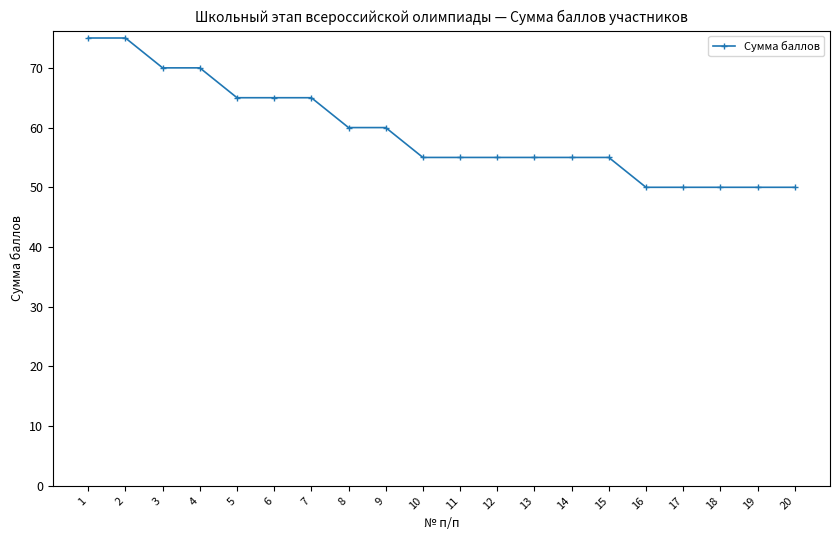

What is the average value?

59